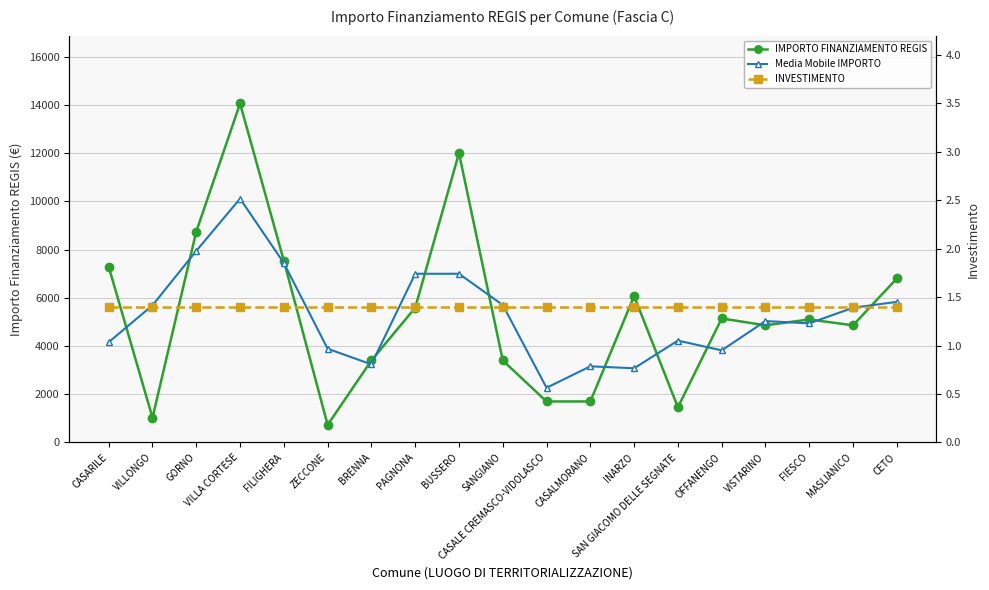

What is the difference between the maximum and minimum values in the Media Mobile IMPORTO series?

7846.7